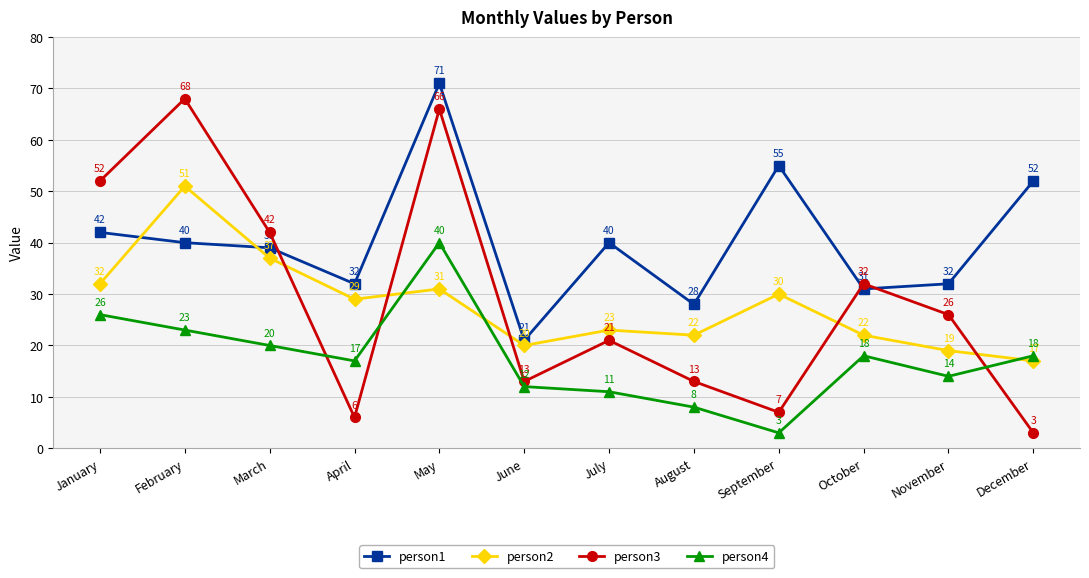

What is the difference between the person2 values at June and February?

31